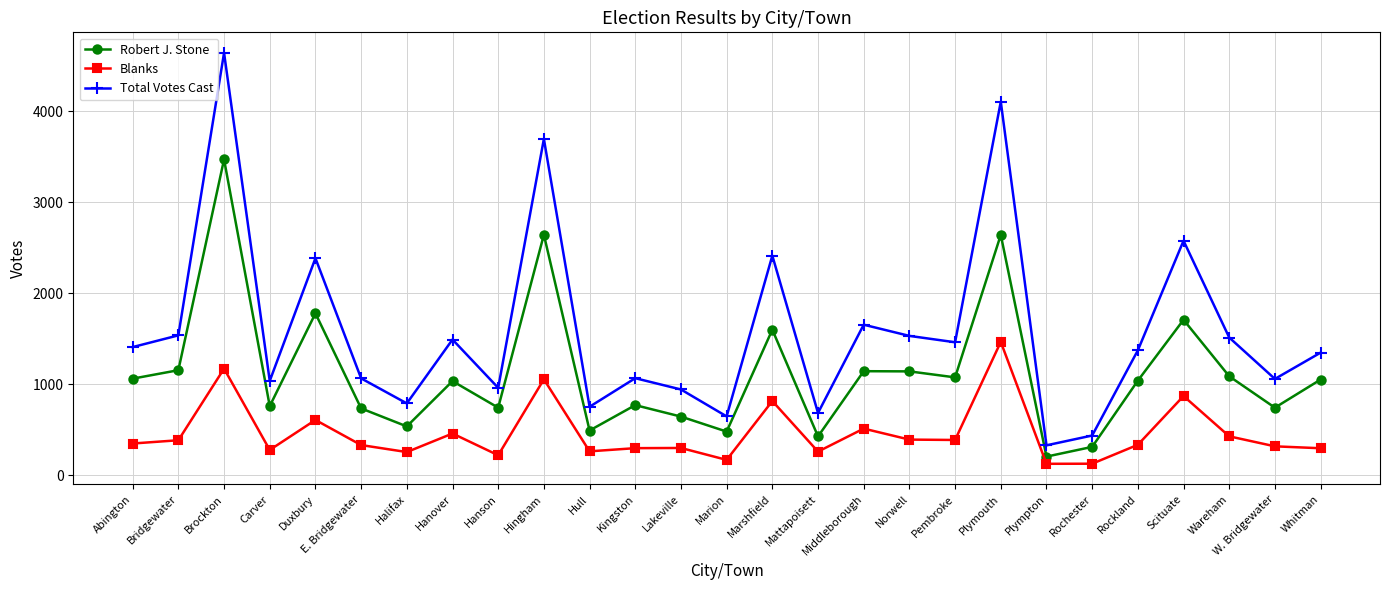

The Total Votes Cast series shows 420 at Whitman. True or false?

False